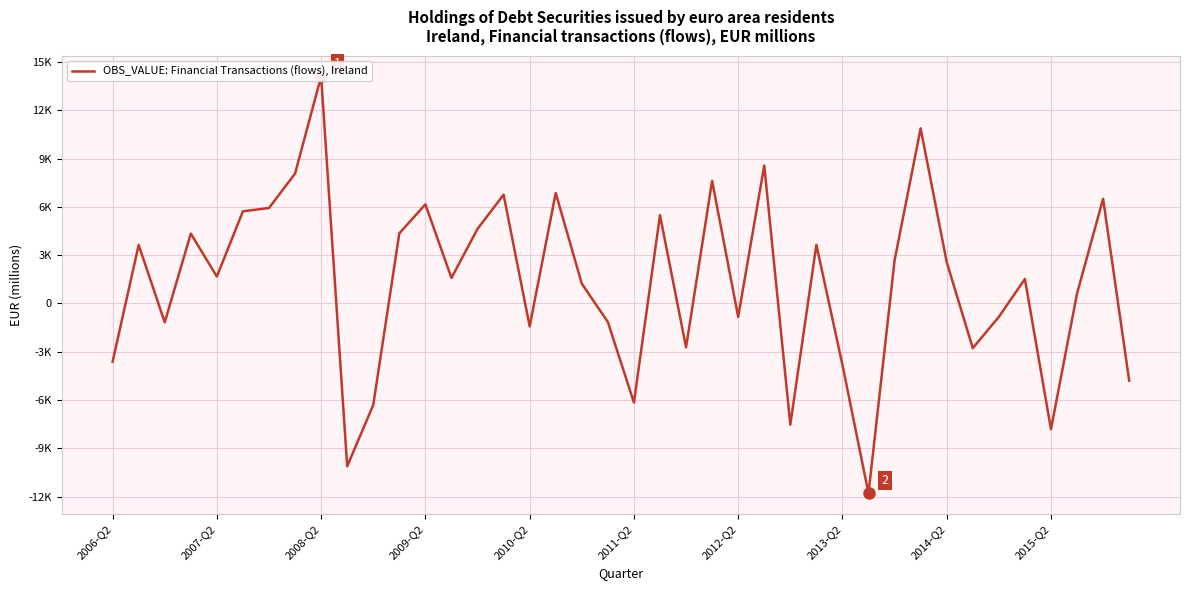

List the labels in order of value, smallest first.

29, 2015-Q2, 36, 26, 10, 20, 39, 28, 2006-Q2, 33, 22, 16, 2008-Q2, 19, 24, 34, 37, 18, 35, 13, 2010-Q2, 32, 30, 2007-Q2, 27, 2009-Q2, 11, 14, 21, 2011-Q2, 2012-Q2, 12, 38, 15, 17, 23, 2013-Q2, 25, 31, 2014-Q2